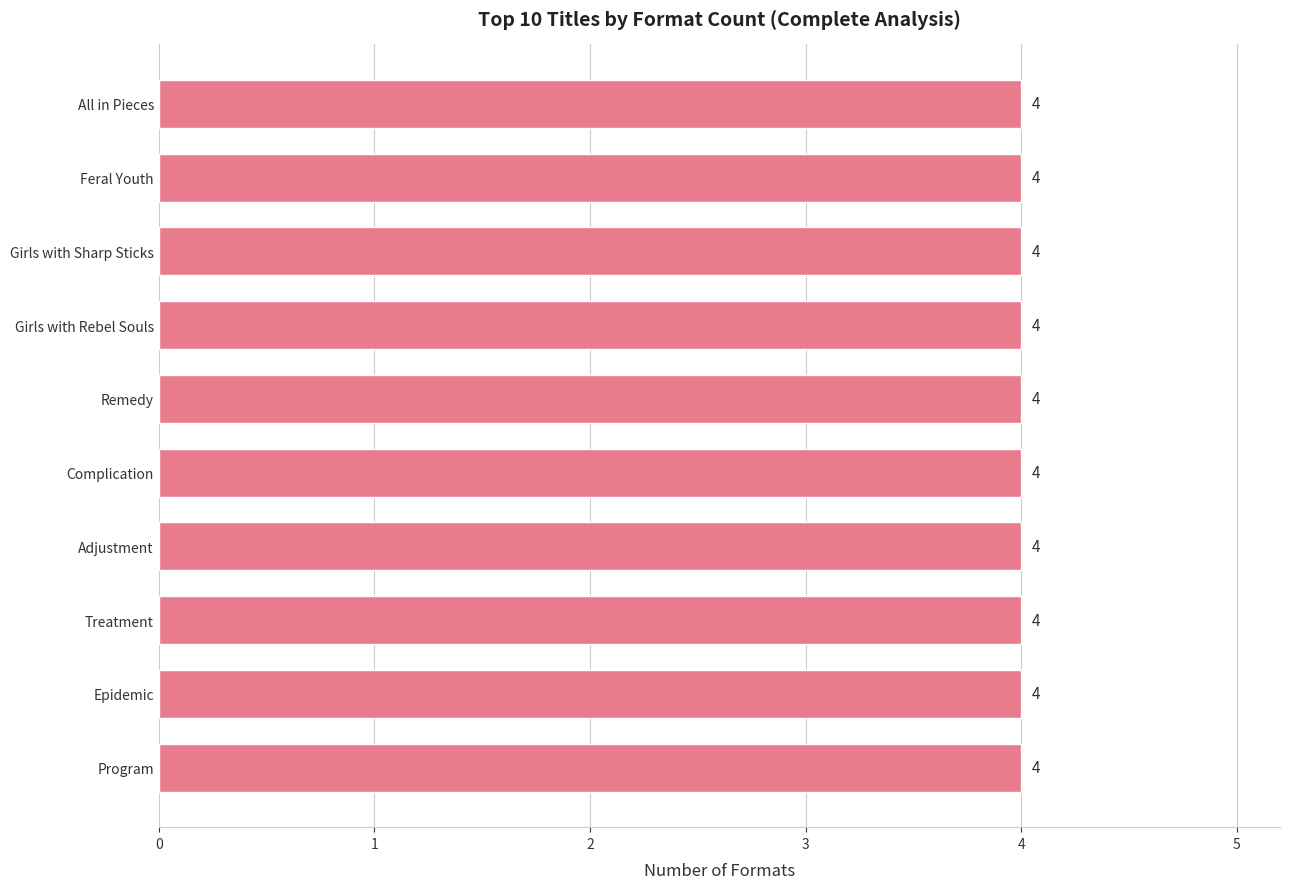

What is the label of the 7th bar from the right?

Remedy